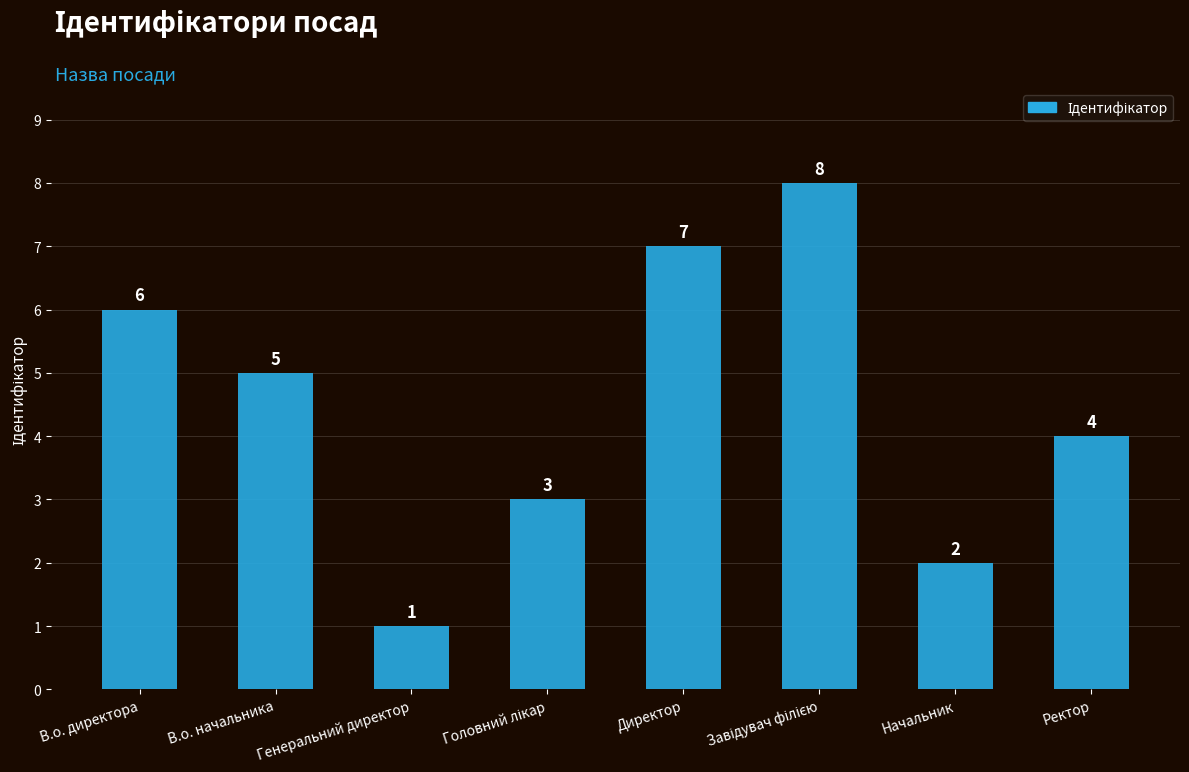

Where does the data first go above 5?

В.о. директора